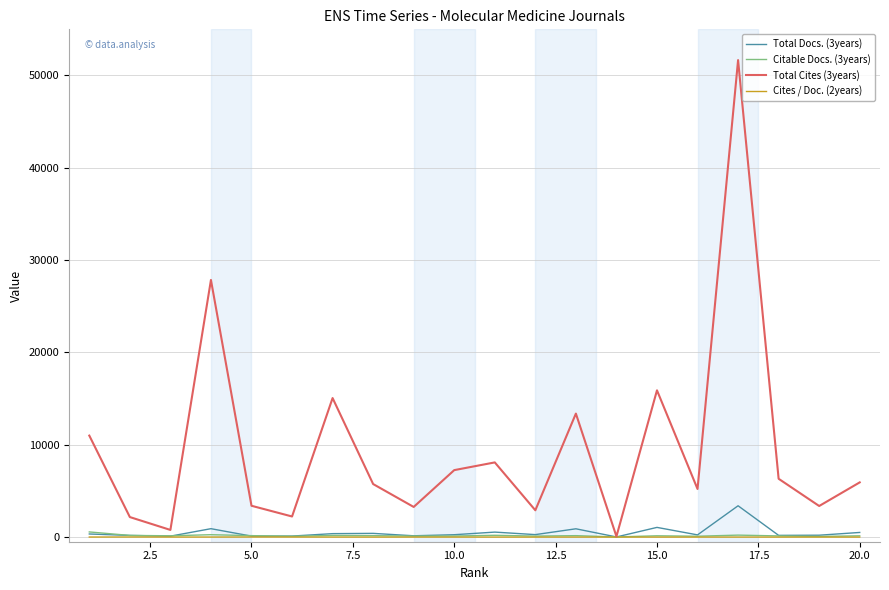

Which series has the largest range (max minus min)?

Total Cites (3years)